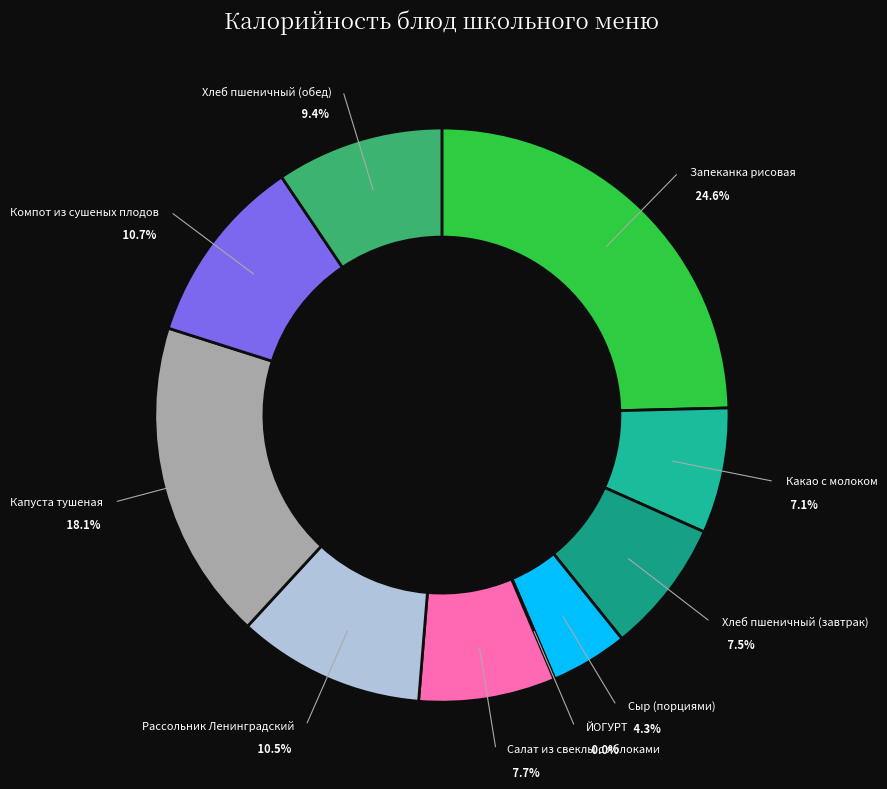

To the nearest percent, what is the difference between the Сыр (порциями) and Хлеб пшеничный (обед) slice percentages?

5%